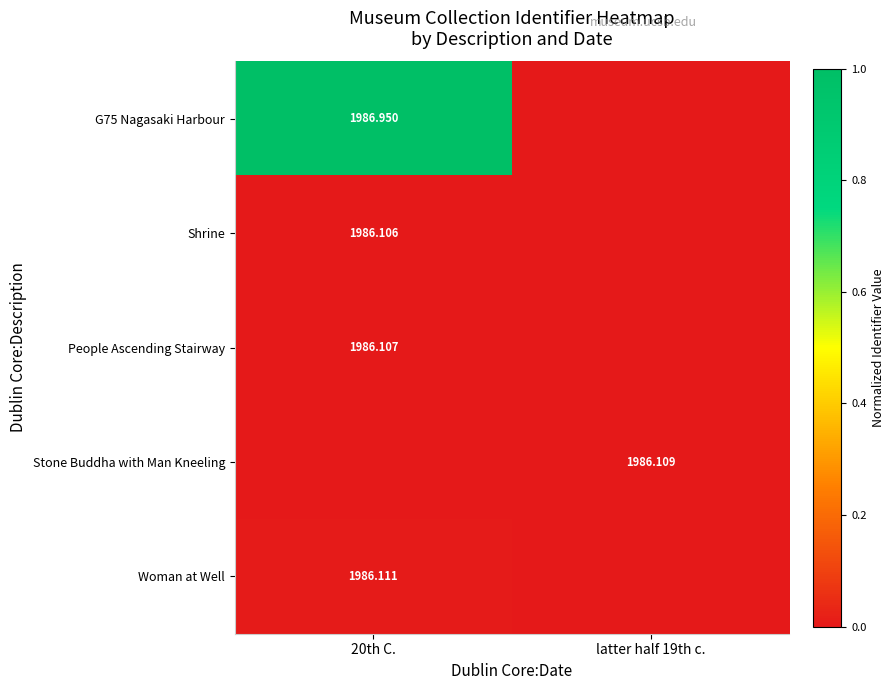

Is the value of Stone Buddha with Man Kneeling at latter half 19th c. greater than the value of People Ascending Stairway at 20th C.?

Yes